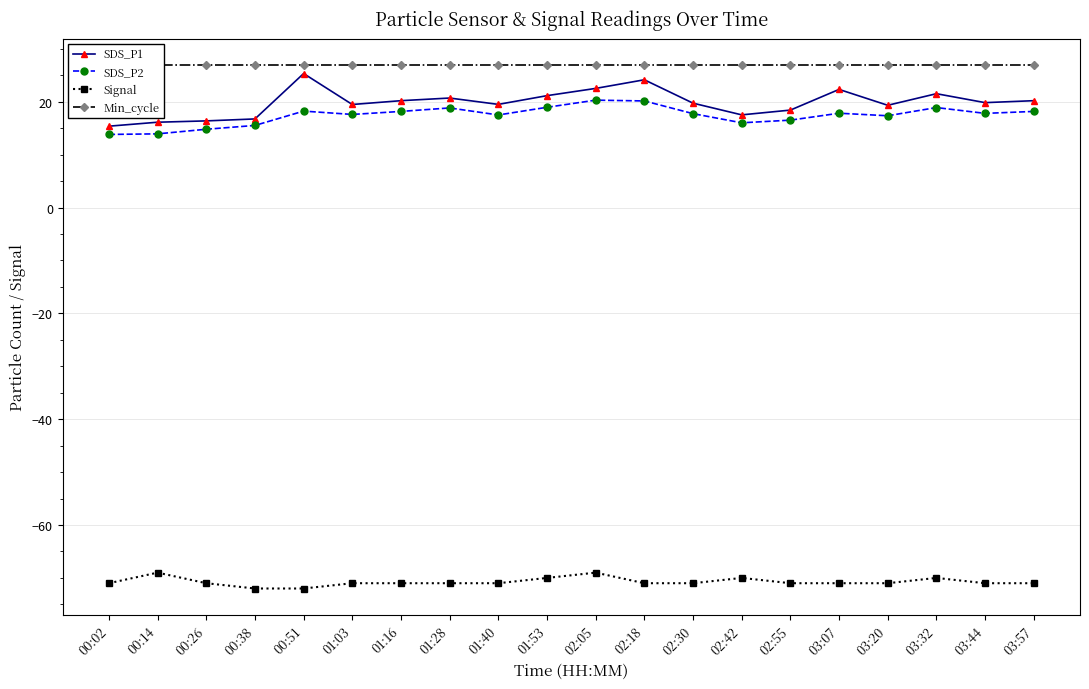

What is the spread (max minus min) of values at 00:02?

98.0